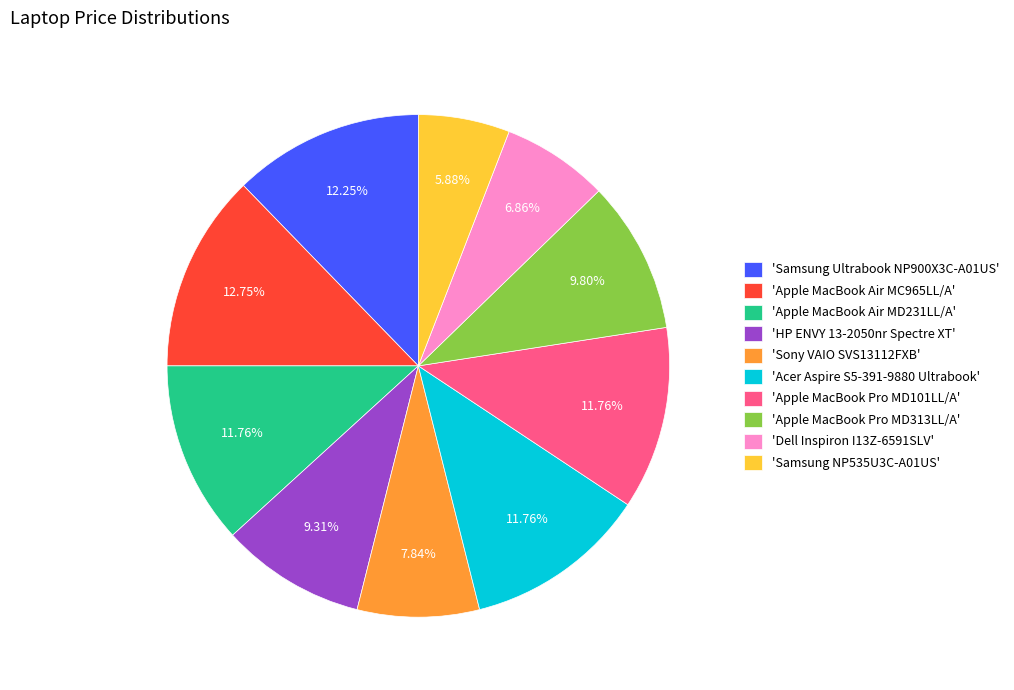

Is the sum of 'Apple MacBook Pro MD313LL/A' and 'Sony VAIO SVS13112FXB' greater than half?

No